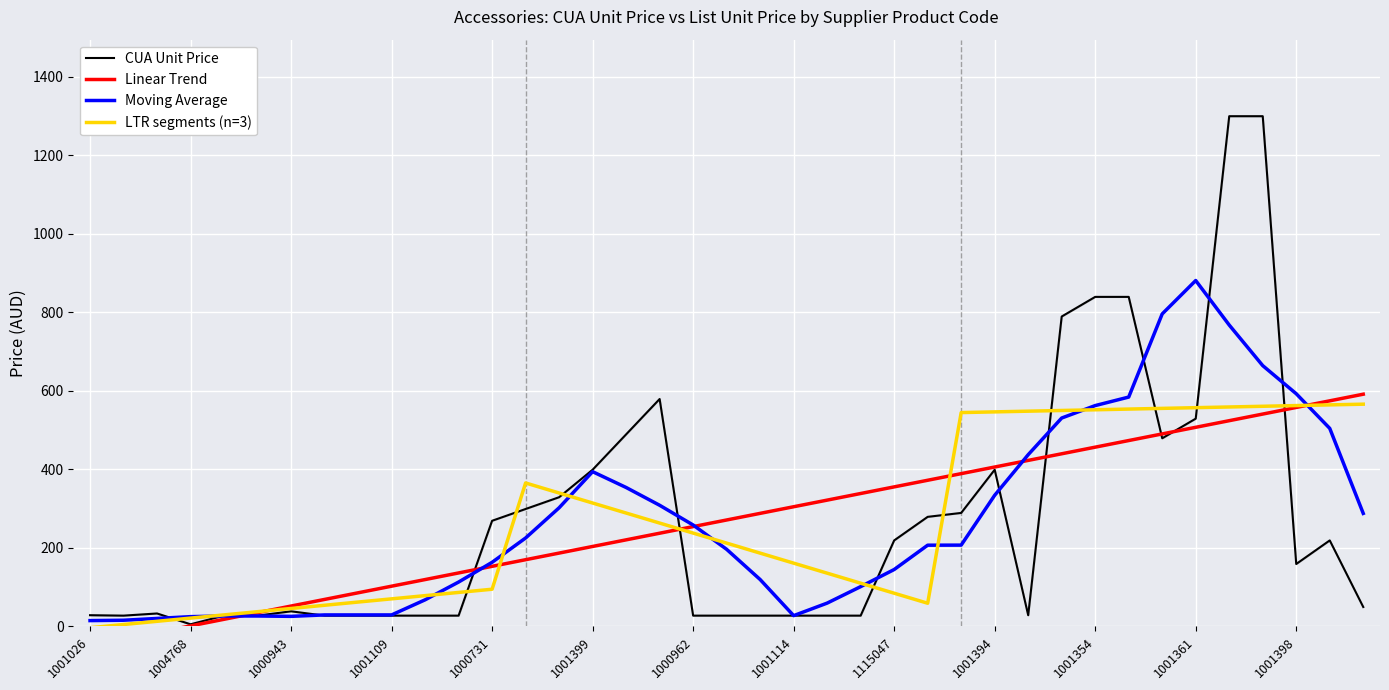

At 29, list the series in order from smallest to largest.

Linear Trend, Moving Average, LTR segments (n=3), CUA Unit Price